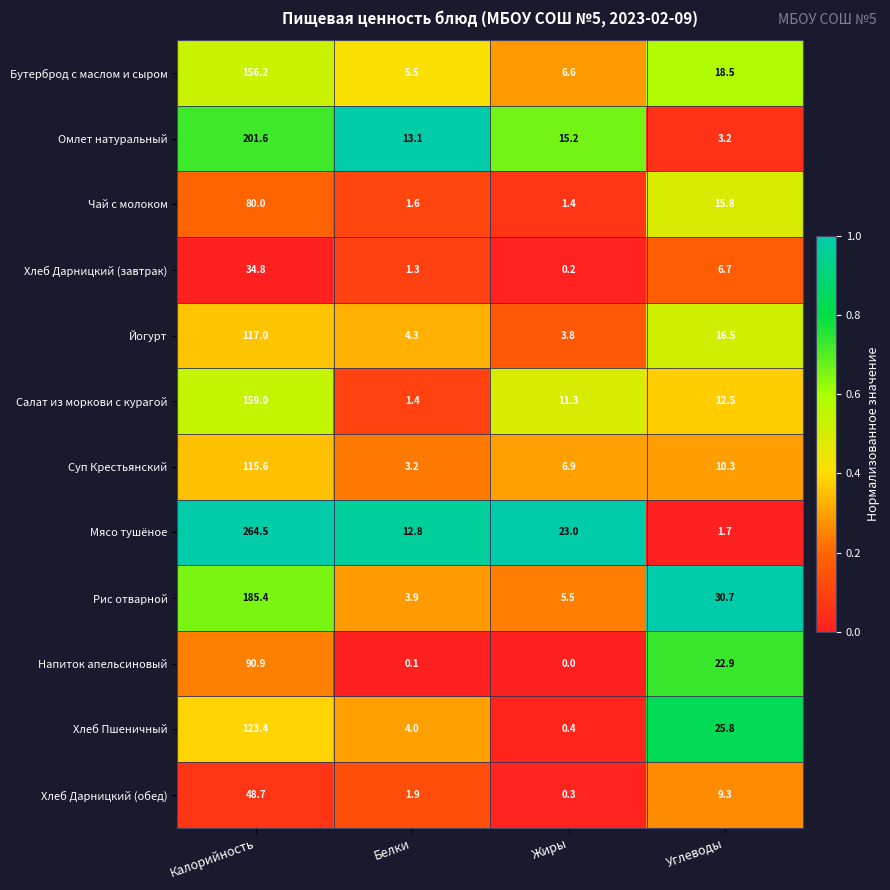

What is the sum of the Хлеб Дарницкий (завтрак) values at Углеводы and Белки?

8.0